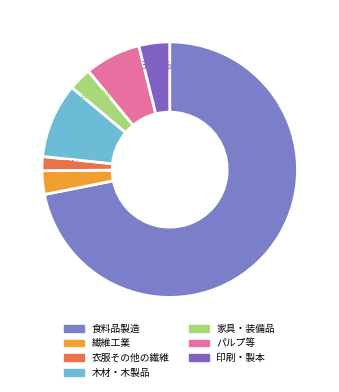

Do 繊維工業 and 食料品製造 together represent more than half of the pie?

Yes